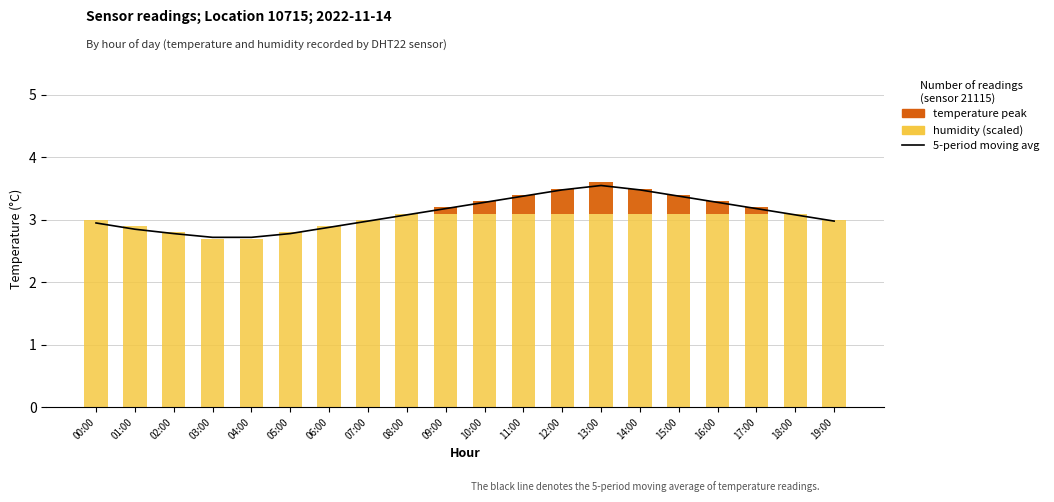

What position from the right is 03:00?

17